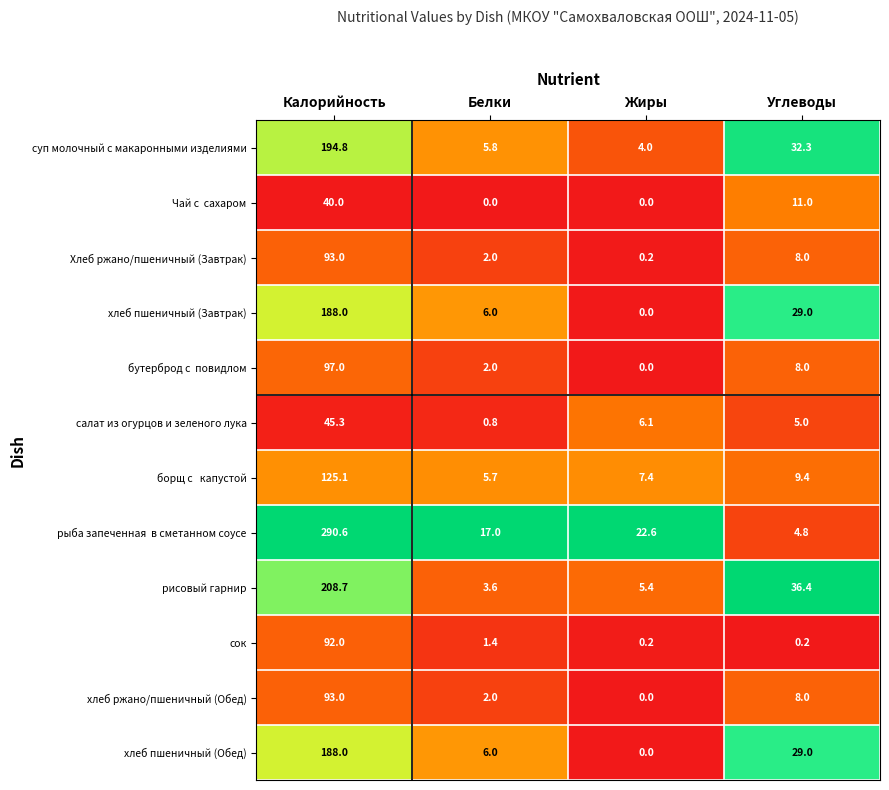

What is the maximum value for хлеб ржано/пшеничный (Обед)?

93.0